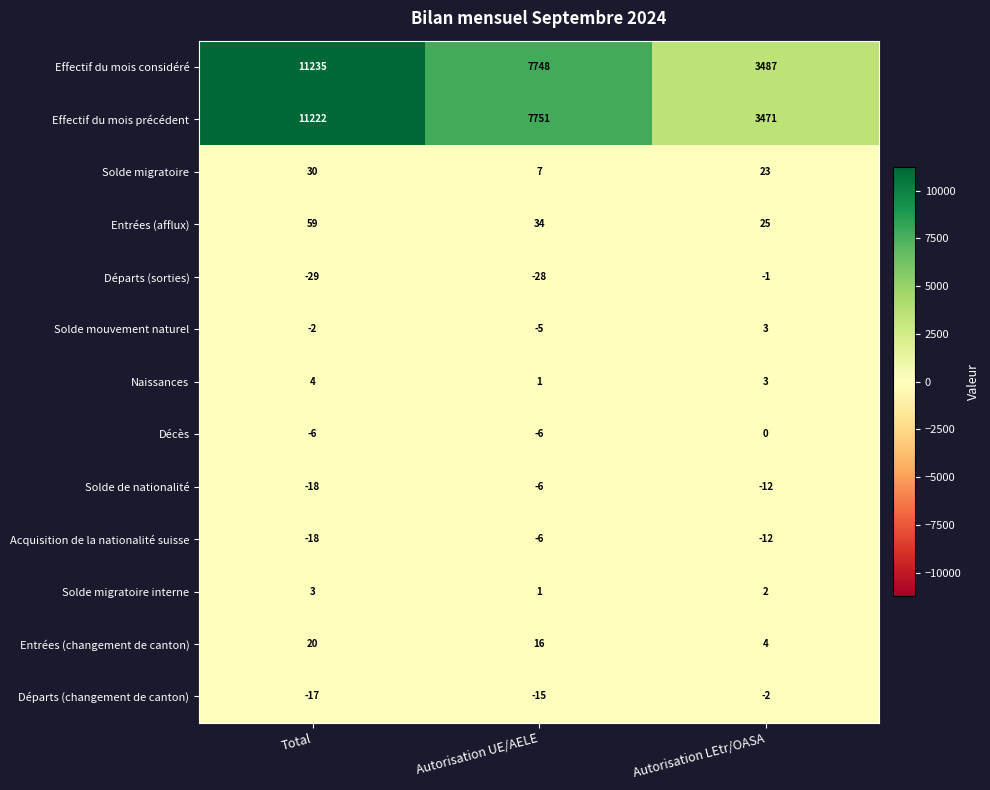

Where does the Effectif du mois précédent series first go above 7751?

Total